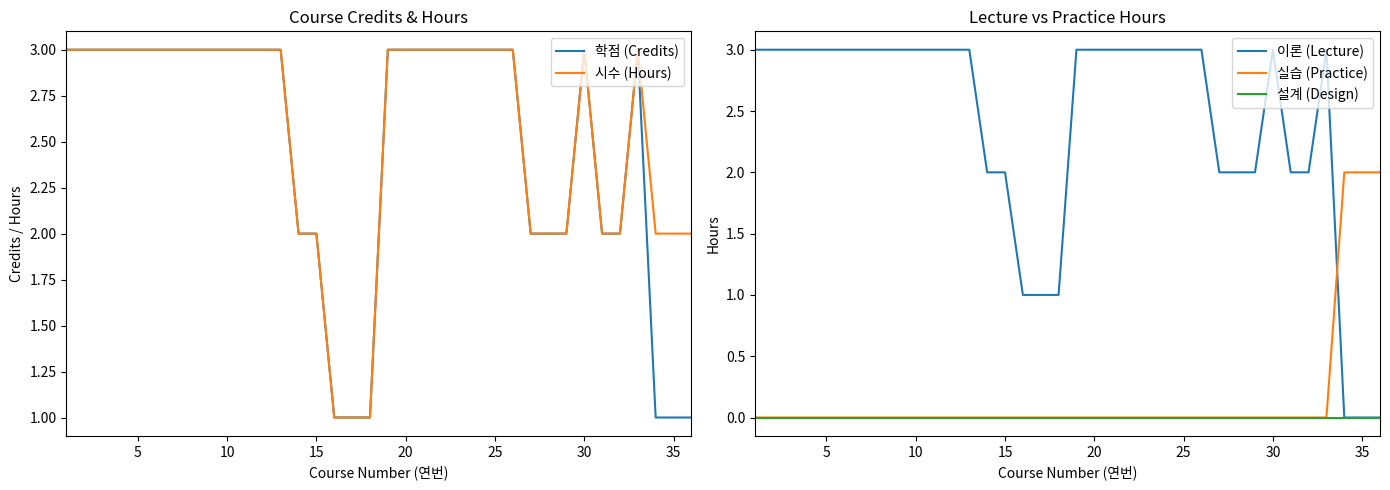

How many intersections are there between 이론 (Lecture) and 실습 (Practice)?

1